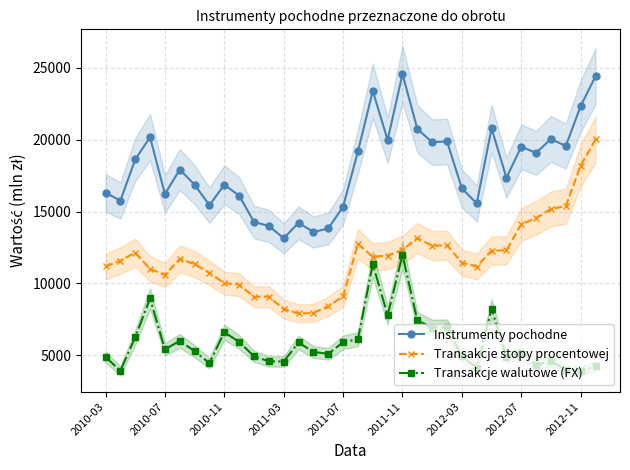

What is the average value of the Transakcje stopy procentowej series?

11824